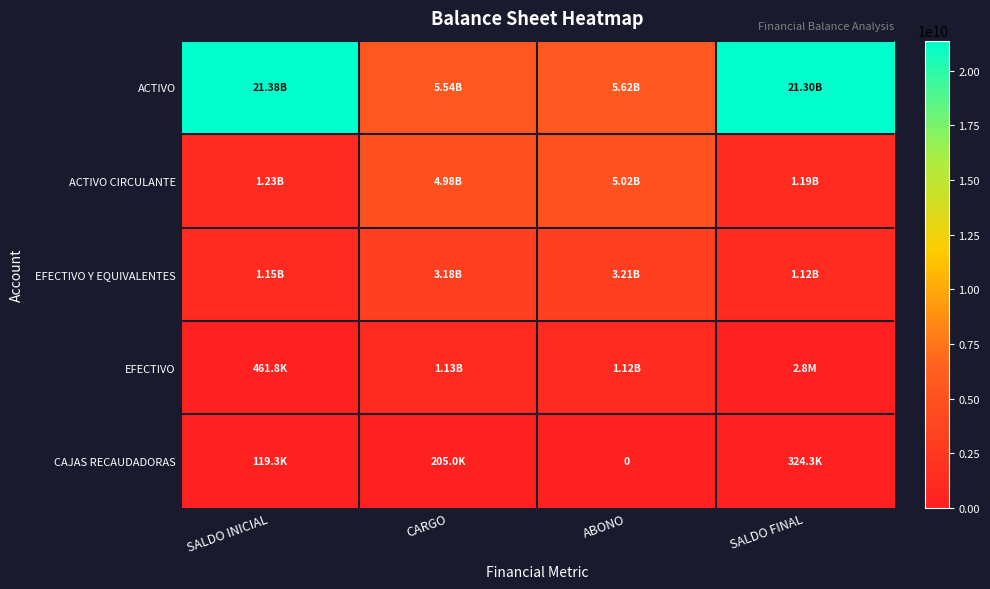

What is the total value across all series at SALDO FINAL?

23619222394.4